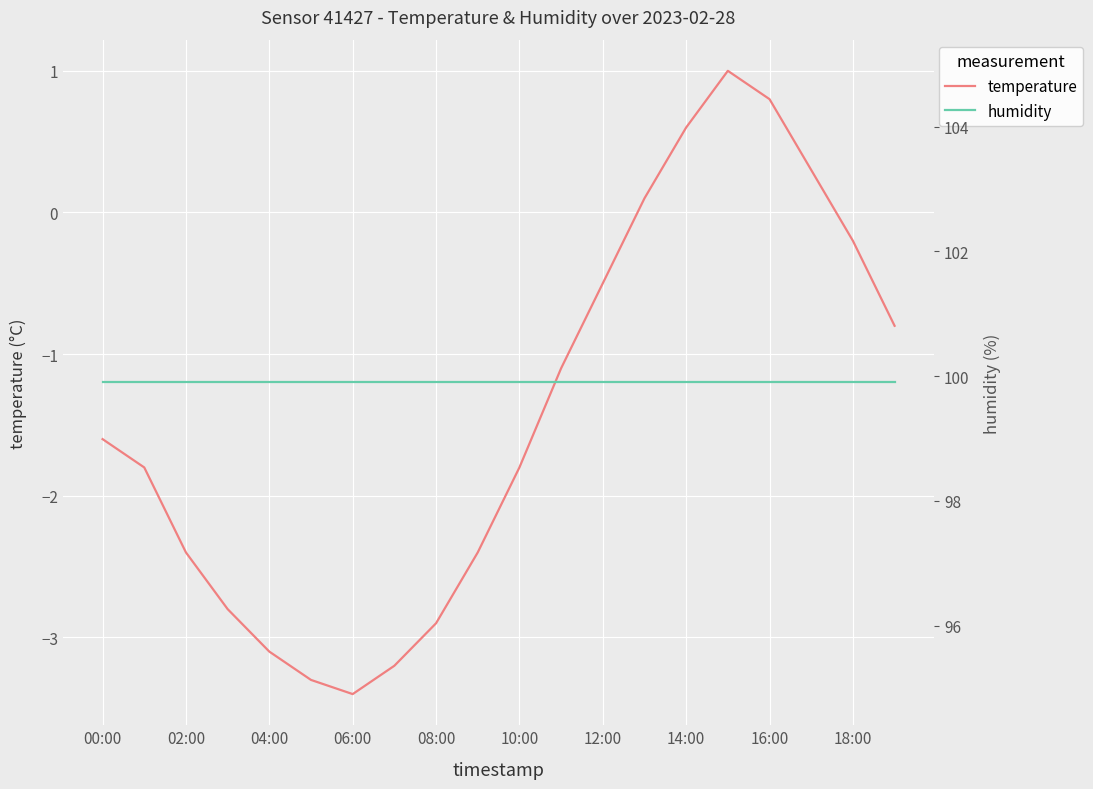

The temperature series shows -3.2 at 02:00. True or false?

False